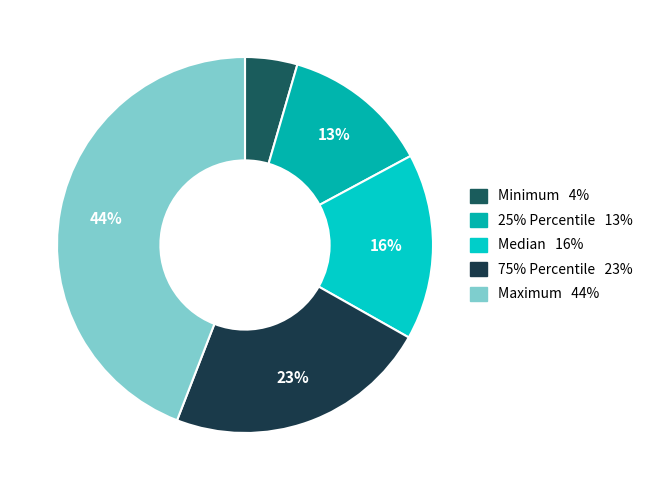

To the nearest percent, what is the average slice percentage?

20%